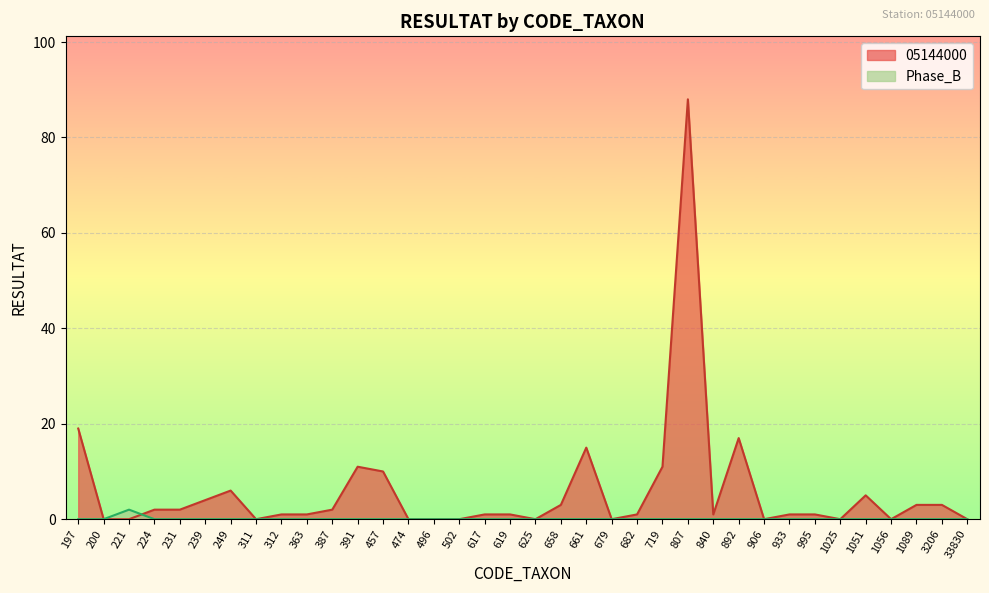

True or false: 05144000 and Phase_B cross at least once.

True